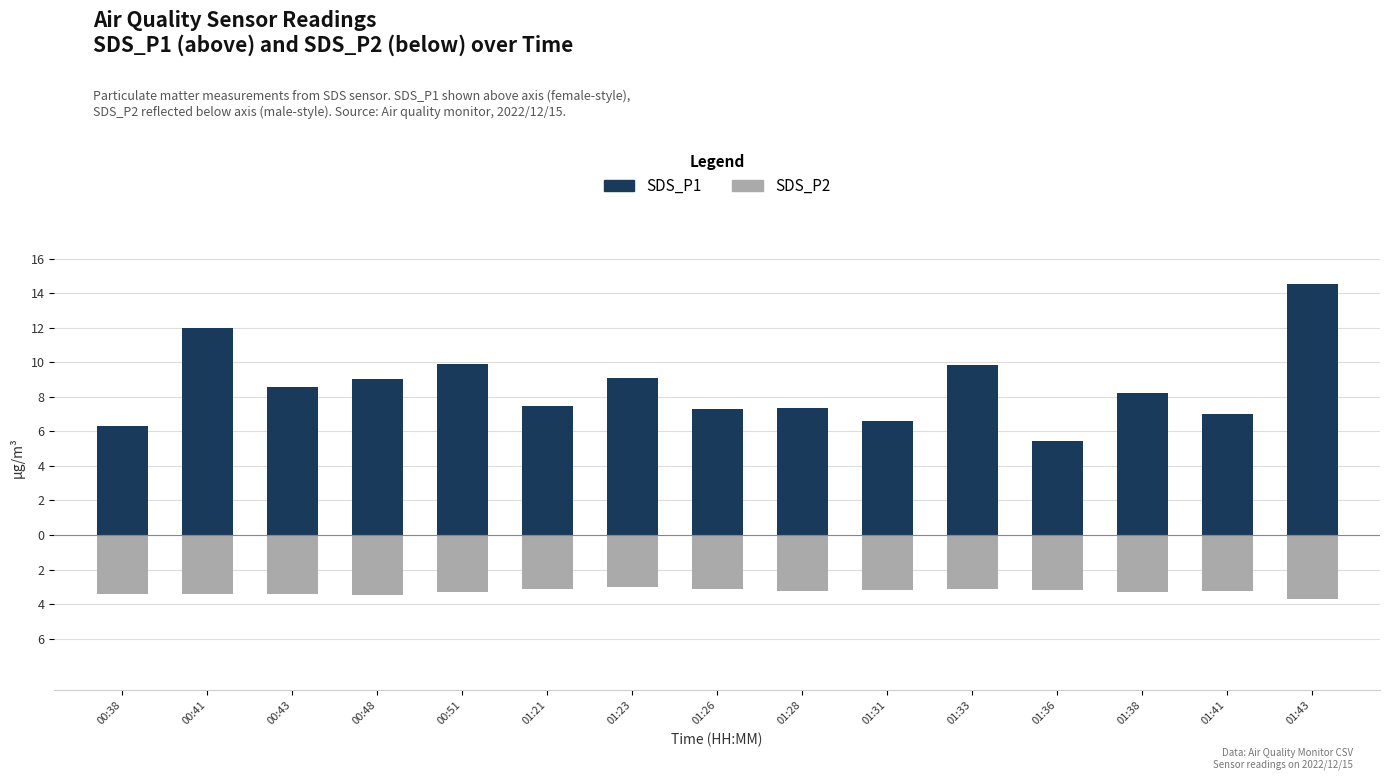

Reading left to right, extract all data points from this chart.

SDS_P1: 6.3	12.0	8.6	9.0	9.9	7.5	9.1	7.3	7.4	6.6	9.8	5.4	8.2	7.0	14.5
SDS_P2: -3.4	-3.4	-3.4	-3.5	-3.3	-3.1	-3.0	-3.1	-3.2	-3.2	-3.1	-3.2	-3.3	-3.3	-3.7